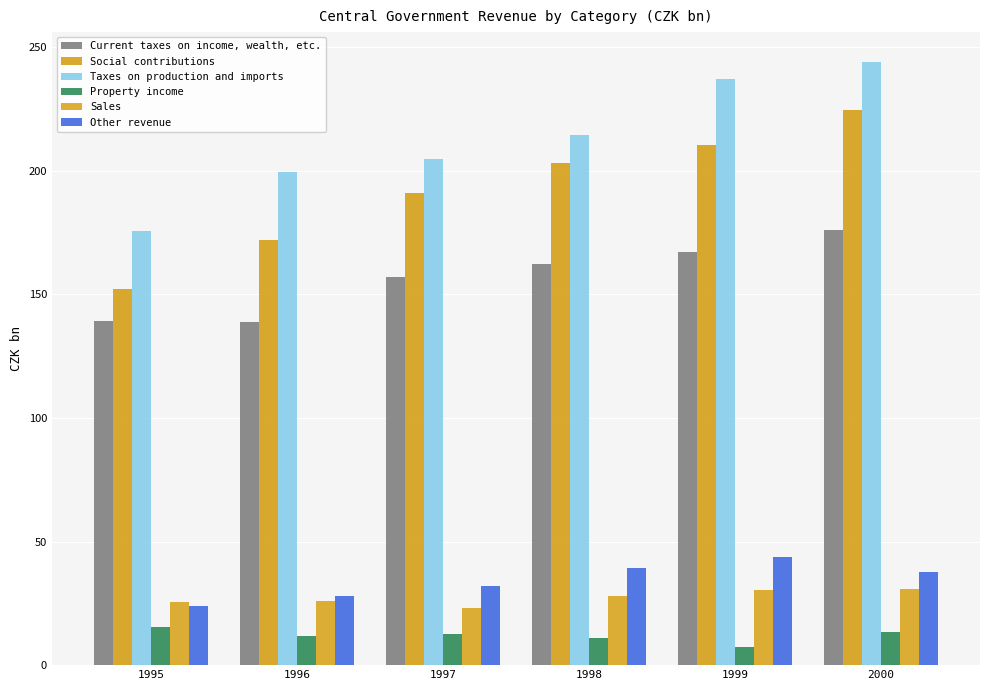

Reading left to right, extract all data points from this chart.

Current taxes on income, wealth, etc.: 139.3	138.7	157.2	162.1	167.2	176.2
Social contributions: 152.2	172.0	190.8	203.0	210.4	224.6
Taxes on production and imports: 175.5	199.5	205.0	214.6	237.3	243.9
Property income: 15.5	11.6	12.8	11.2	7.3	13.3
Sales: 25.7	25.8	23.0	27.9	30.3	30.9
Other revenue: 24.0	28.1	32.1	39.2	43.8	37.9